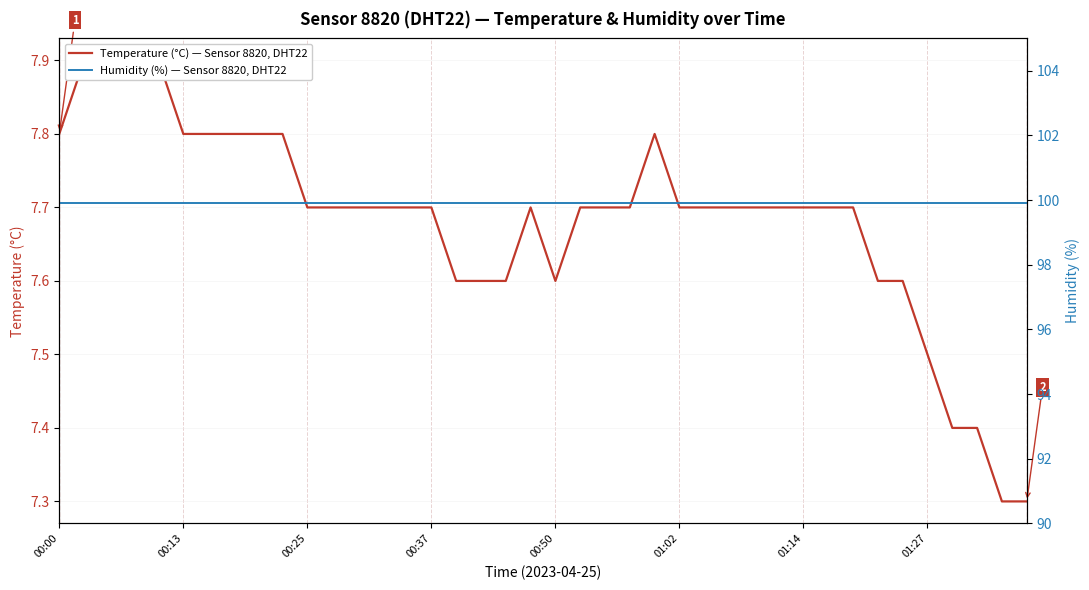

Is the value of Humidity (%) — Sensor 8820, DHT22 at 20 greater than the value of Temperature (°C) — Sensor 8820, DHT22 at 9?

Yes